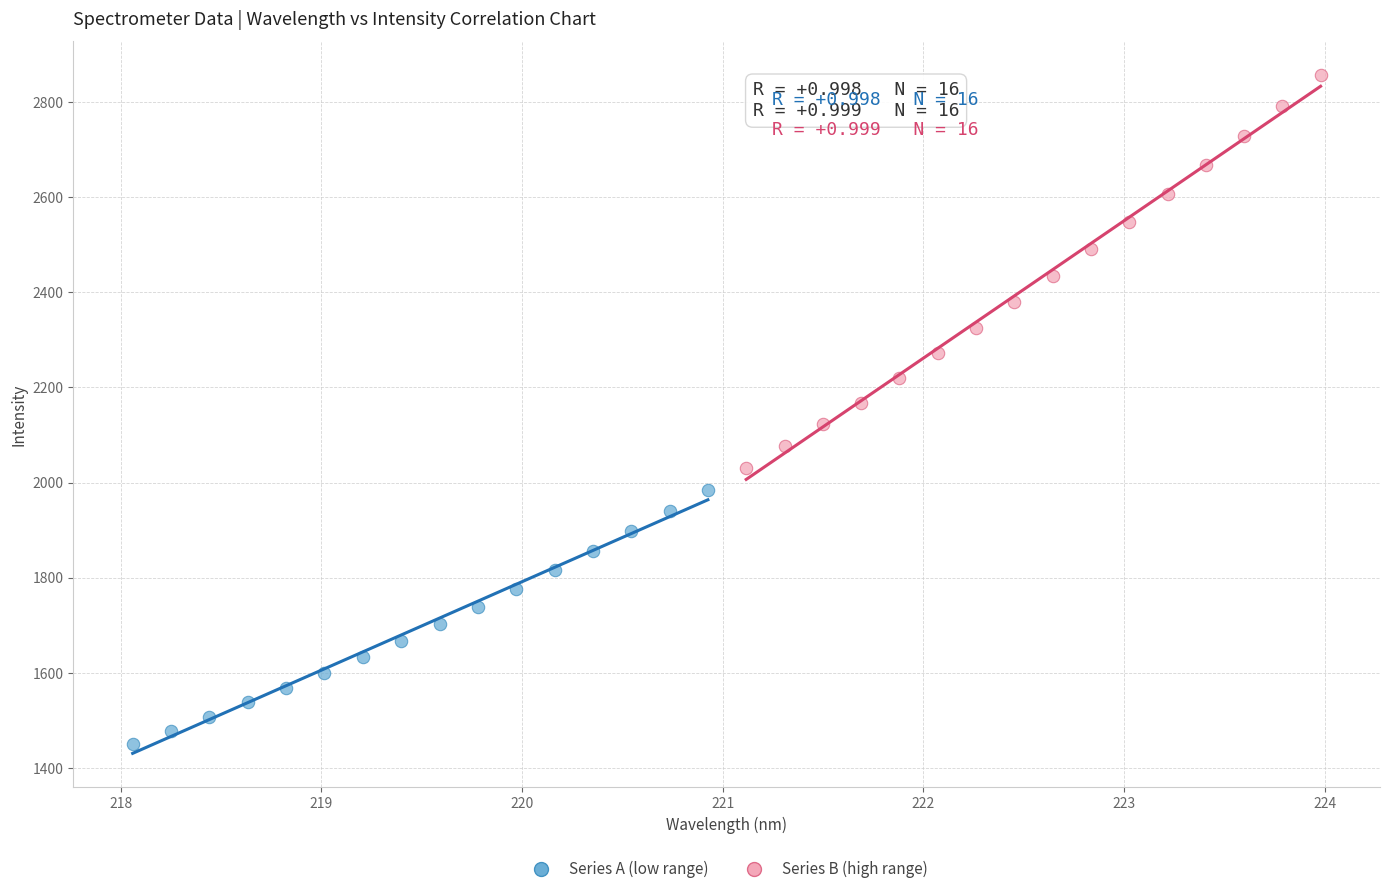

Which series contains the highest Y value?

Series B (high range)